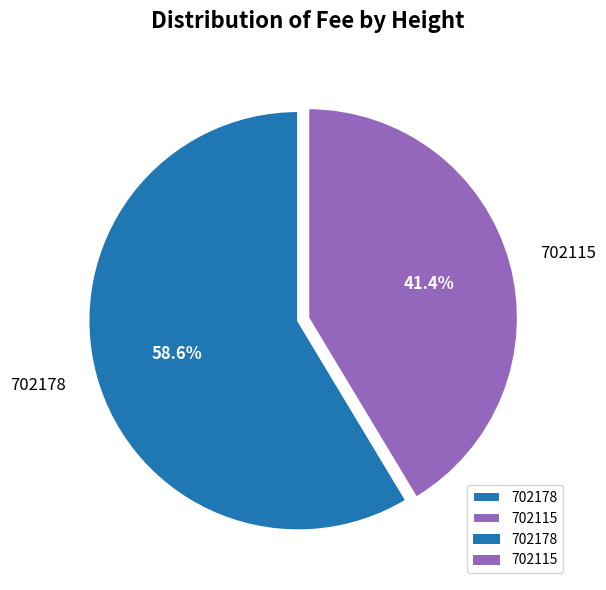

Is the sum of 702115 and 702178 greater than half?

Yes